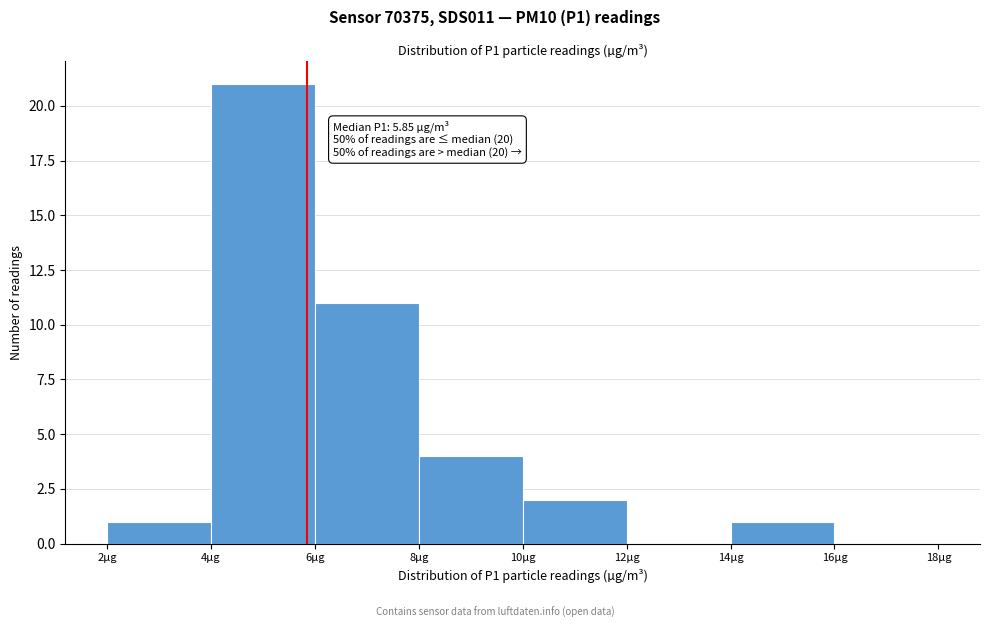

Over which range of the x-axis is the bar tallest?

4 to 6